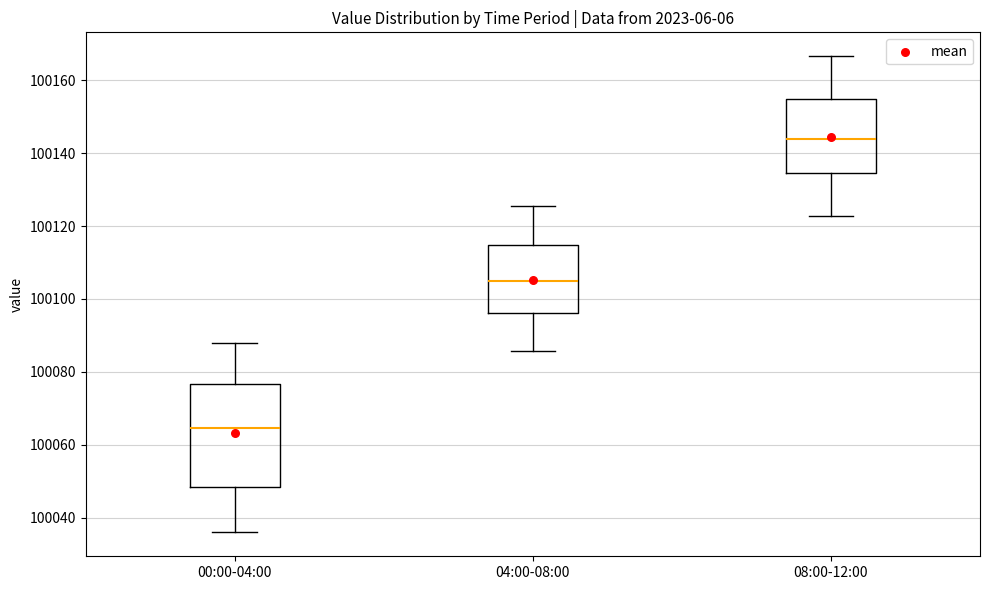

Reading left to right, transcribe this box plot: for each box, give where its median line is, the range the box spans, and where its two whiskers end, as read against the y-axis. The values are not printed on the chart, so give them approximately, as read against the axis.

00:00-04:00: median 100064, box 100048 to 100076, whiskers 100036 to 100088
04:00-08:00: median 100104, box 100096 to 100114, whiskers 100086 to 100126
08:00-12:00: median 100144, box 100134 to 100154, whiskers 100122 to 100166